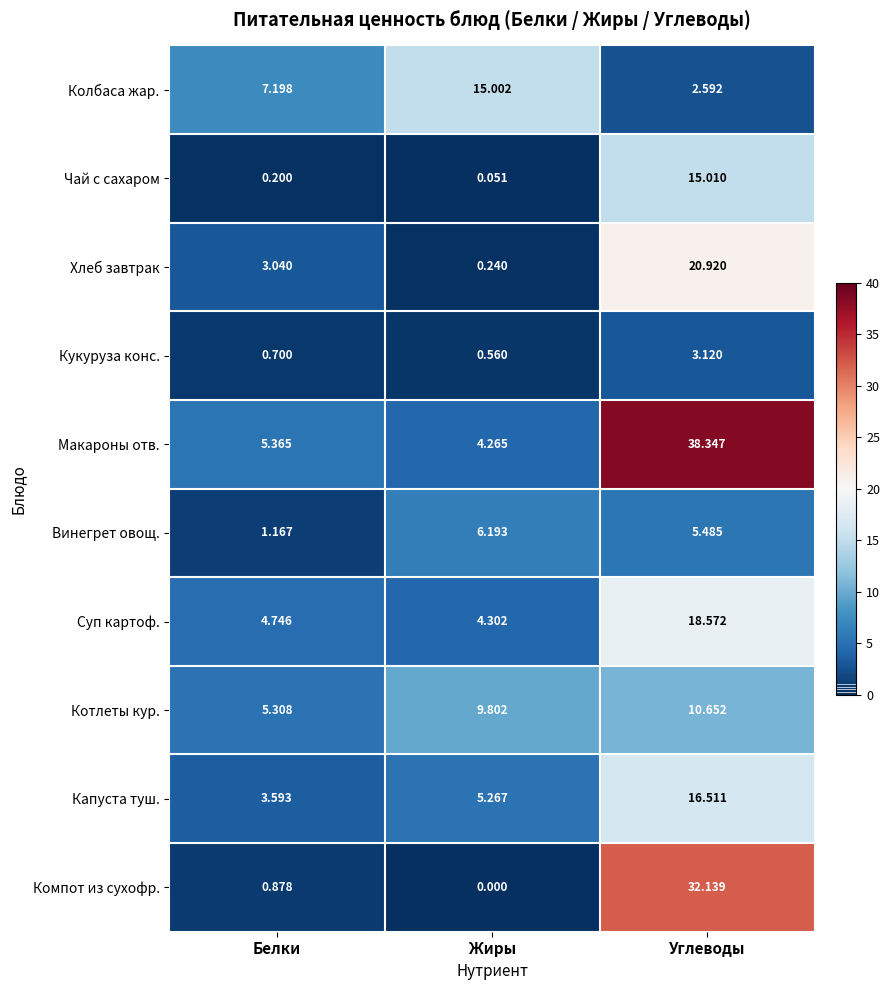

At Жиры, list the series in order from smallest to largest.

Компот из сухофр., Чай с сахаром, Хлеб завтрак, Кукуруза конс., Макароны отв., Суп картоф., Капуста туш., Винегрет овощ., Котлеты кур., Колбаса жар.